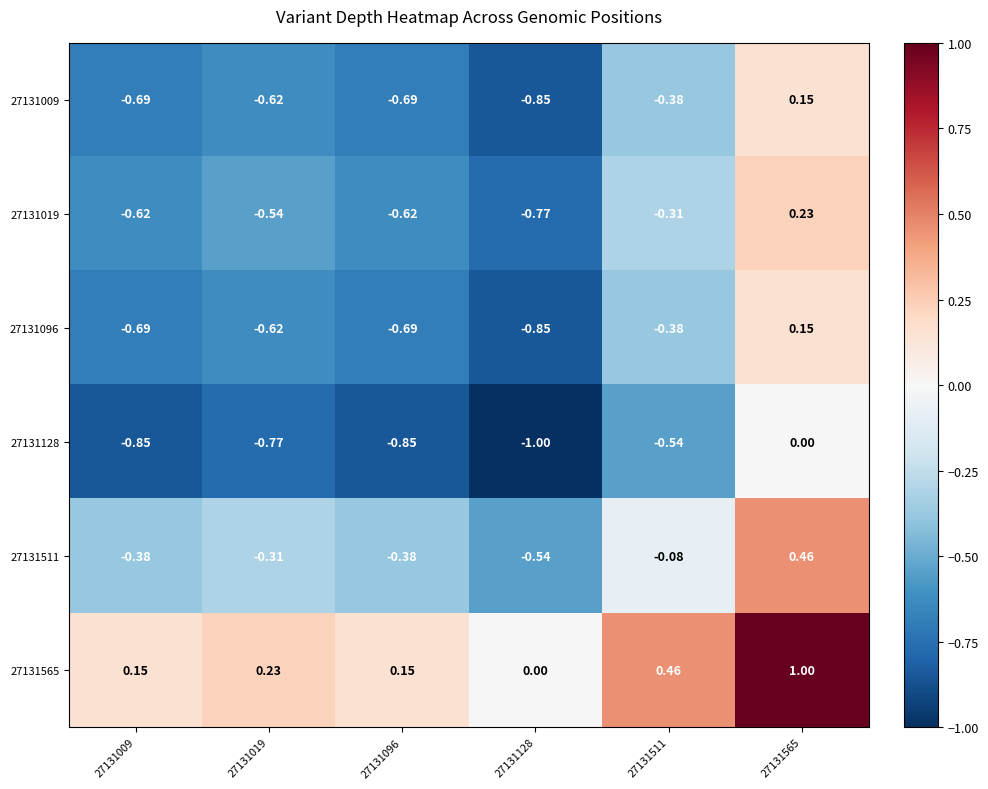

Is the value of 27131128 at 27131565 greater than the value of 27131565 at 27131019?

No